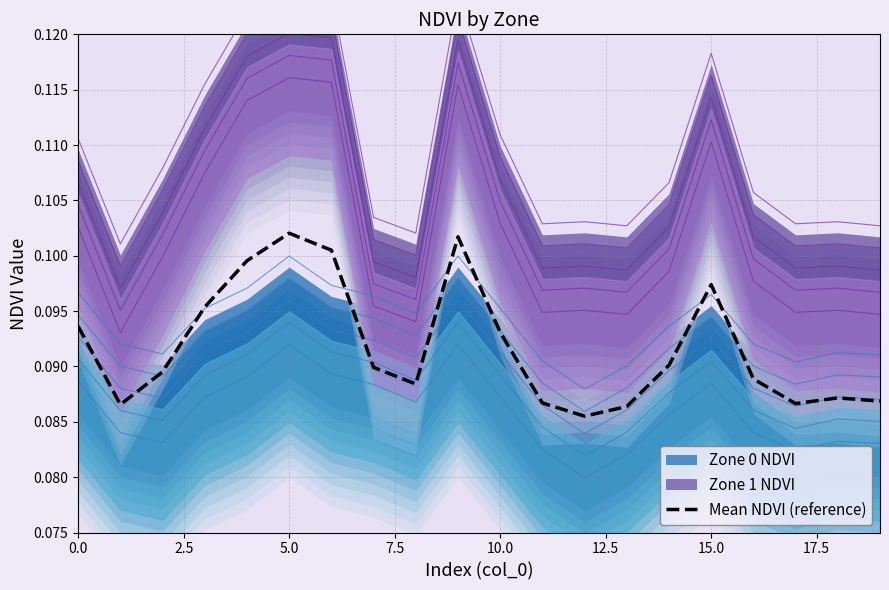

At which category does the chart reach its minimum across all series?

12